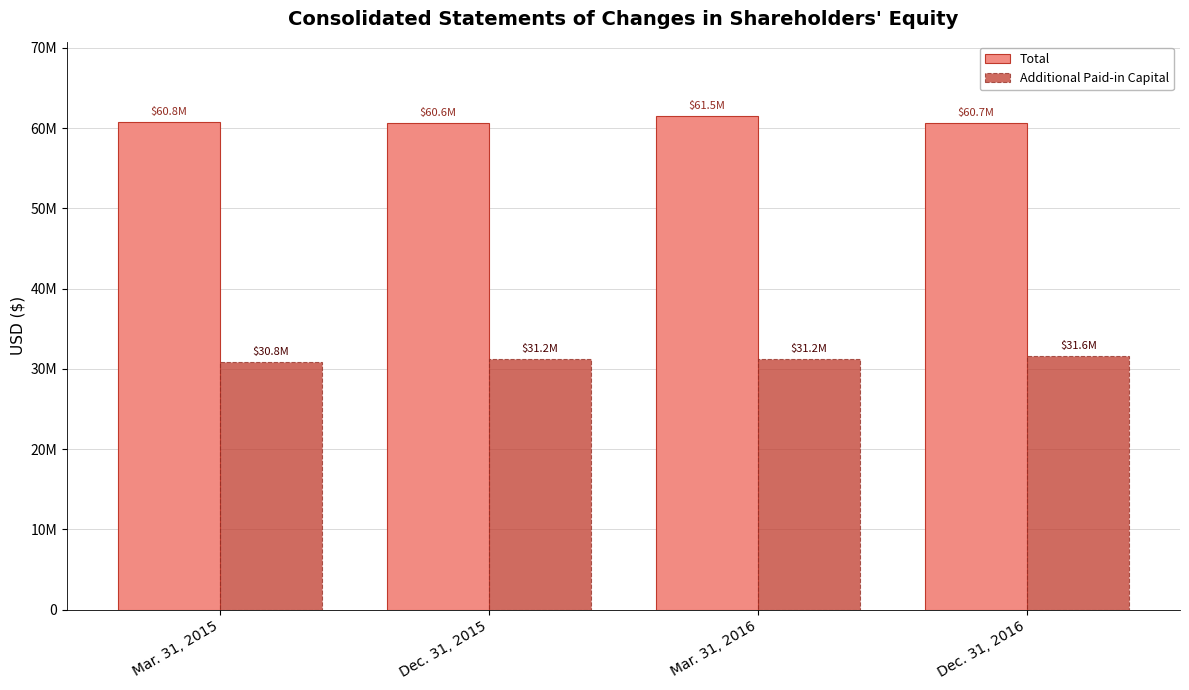

Are the bars horizontal?

No